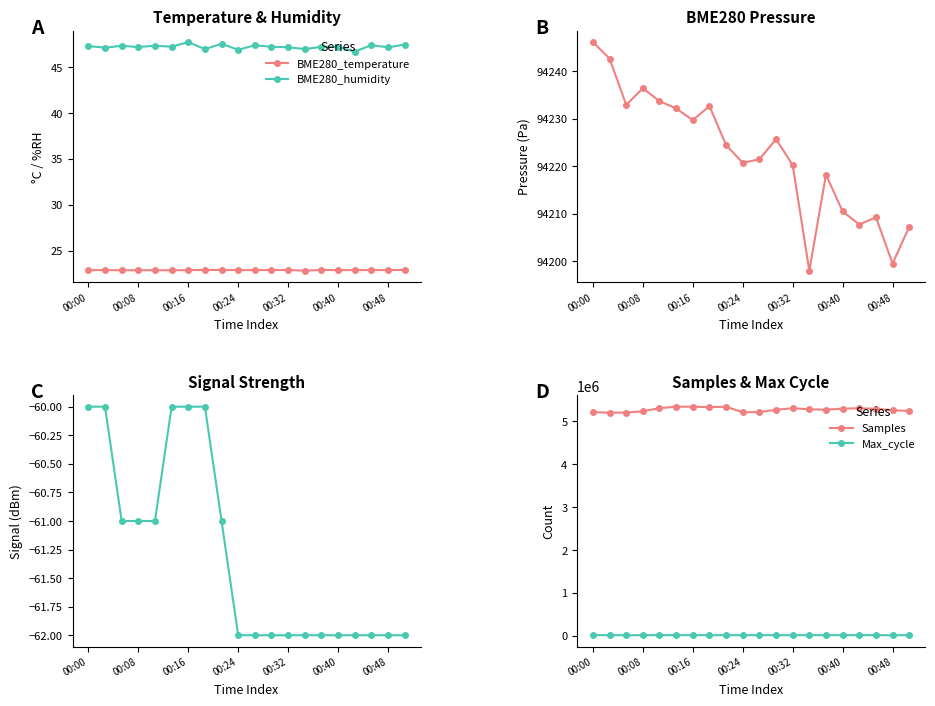

True or false: Signal and Max_cycle cross at least once.

False